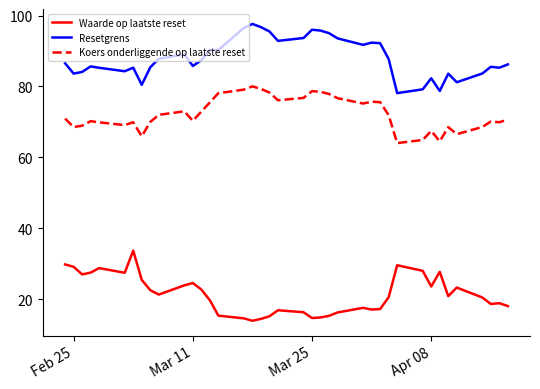

What is the maximum value for Waarde op laatste reset?

33.7